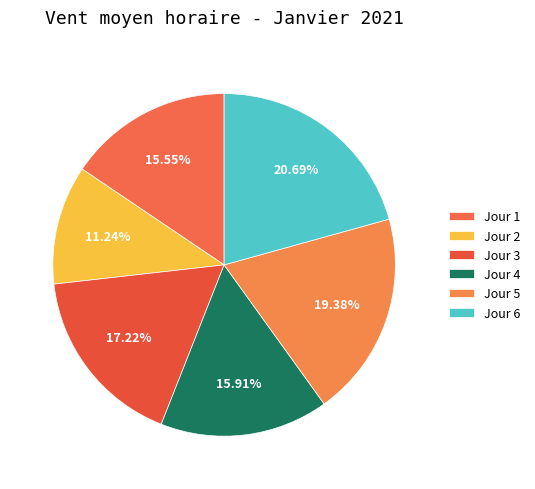

What percentage do Jour 6 and Jour 3 together represent?

37.9%